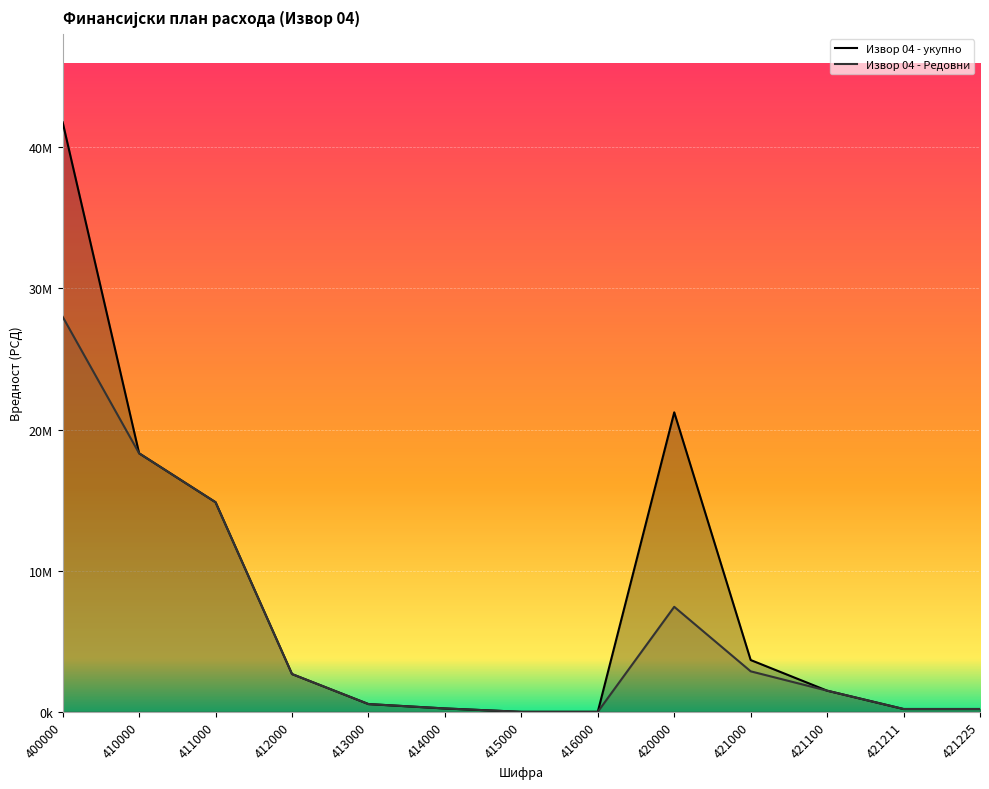

Which has a higher value, 420000 or 416000?

420000